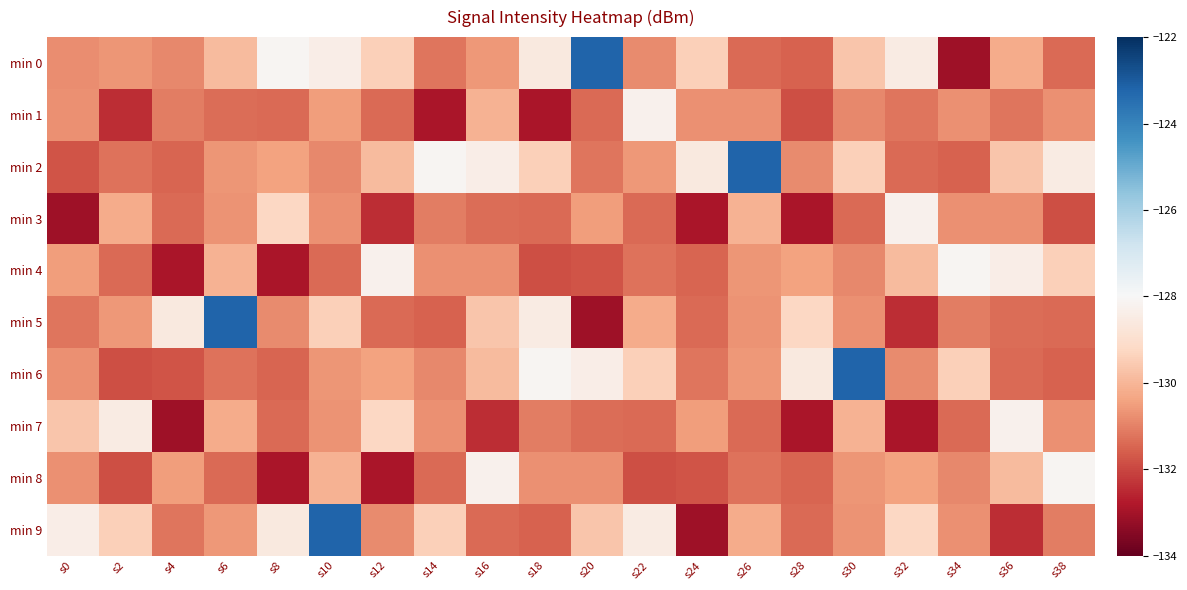

Reading left to right, what are all the values shown in this chart?

min 0: s0=-130.8	s2=-130.7	s4=-130.9	s6=-129.9	s8=-128.1	s10=-128.4	s12=-129.4	s14=-131.2	s16=-130.6	s18=-128.6	s20=-123.2	s22=-130.8	s24=-129.4	s26=-131.4	s28=-131.5	s30=-129.7	s32=-128.5	s34=-133.1	s36=-130.2	s38=-131.4
min 1: s0=-130.8	s2=-132.4	s4=-131.1	s6=-131.3	s8=-131.4	s10=-130.5	s12=-131.4	s14=-132.9	s16=-130.1	s18=-132.9	s20=-131.4	s22=-128.3	s24=-130.7	s26=-130.7	s28=-131.9	s30=-130.9	s32=-131.2	s34=-130.8	s36=-131.2	s38=-130.8
min 2: s0=-131.8	s2=-131.3	s4=-131.5	s6=-130.7	s8=-130.4	s10=-130.9	s12=-129.9	s14=-128.1	s16=-128.4	s18=-129.4	s20=-131.2	s22=-130.6	s24=-128.6	s26=-123.2	s28=-130.8	s30=-129.4	s32=-131.4	s34=-131.5	s36=-129.7	s38=-128.5
min 3: s0=-133.1	s2=-130.2	s4=-131.4	s6=-130.7	s8=-129.2	s10=-130.8	s12=-132.4	s14=-131.1	s16=-131.3	s18=-131.4	s20=-130.5	s22=-131.4	s24=-132.9	s26=-130.1	s28=-132.9	s30=-131.4	s32=-128.3	s34=-130.7	s36=-130.7	s38=-131.9
min 4: s0=-130.5	s2=-131.4	s4=-132.9	s6=-130.1	s8=-132.9	s10=-131.4	s12=-128.3	s14=-130.7	s16=-130.7	s18=-131.9	s20=-131.8	s22=-131.3	s24=-131.5	s26=-130.7	s28=-130.4	s30=-130.9	s32=-129.9	s34=-128.1	s36=-128.4	s38=-129.4
min 5: s0=-131.2	s2=-130.6	s4=-128.6	s6=-123.2	s8=-130.8	s10=-129.4	s12=-131.4	s14=-131.5	s16=-129.7	s18=-128.5	s20=-133.1	s22=-130.2	s24=-131.4	s26=-130.7	s28=-129.2	s30=-130.8	s32=-132.4	s34=-131.1	s36=-131.3	s38=-131.4
min 6: s0=-130.8	s2=-131.9	s4=-131.8	s6=-131.3	s8=-131.5	s10=-130.7	s12=-130.4	s14=-130.9	s16=-129.9	s18=-128.1	s20=-128.4	s22=-129.4	s24=-131.2	s26=-130.6	s28=-128.6	s30=-123.2	s32=-130.8	s34=-129.4	s36=-131.4	s38=-131.5
min 7: s0=-129.7	s2=-128.5	s4=-133.1	s6=-130.2	s8=-131.4	s10=-130.7	s12=-129.2	s14=-130.8	s16=-132.4	s18=-131.1	s20=-131.3	s22=-131.4	s24=-130.5	s26=-131.4	s28=-132.9	s30=-130.1	s32=-132.9	s34=-131.4	s36=-128.3	s38=-130.7
min 8: s0=-130.7	s2=-131.9	s4=-130.5	s6=-131.4	s8=-132.9	s10=-130.1	s12=-132.9	s14=-131.4	s16=-128.3	s18=-130.7	s20=-130.7	s22=-131.9	s24=-131.8	s26=-131.3	s28=-131.5	s30=-130.7	s32=-130.4	s34=-130.9	s36=-129.9	s38=-128.1
min 9: s0=-128.4	s2=-129.4	s4=-131.2	s6=-130.6	s8=-128.6	s10=-123.2	s12=-130.8	s14=-129.4	s16=-131.4	s18=-131.5	s20=-129.7	s22=-128.5	s24=-133.1	s26=-130.2	s28=-131.4	s30=-130.7	s32=-129.2	s34=-130.8	s36=-132.4	s38=-131.1